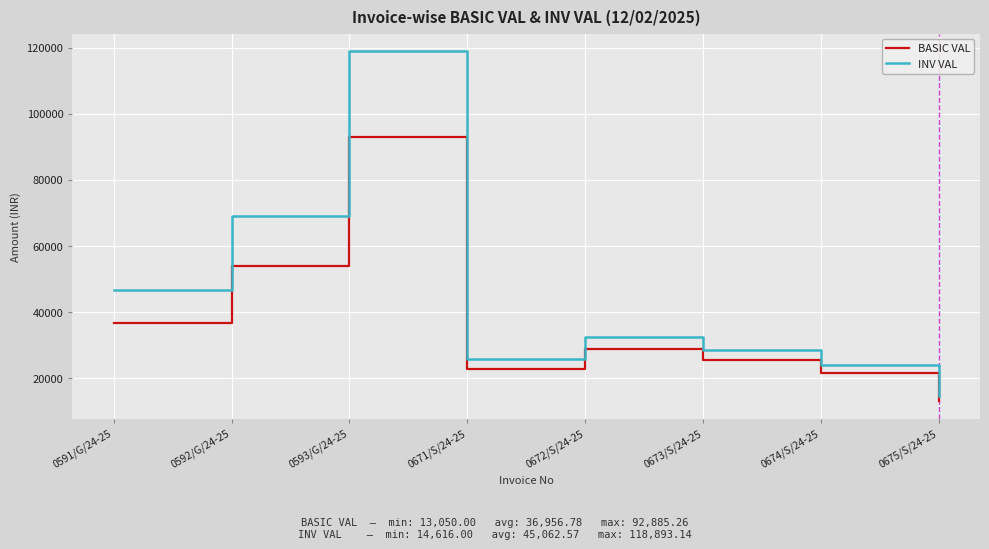

What are all the series names shown in the legend?

BASIC VAL, INV VAL